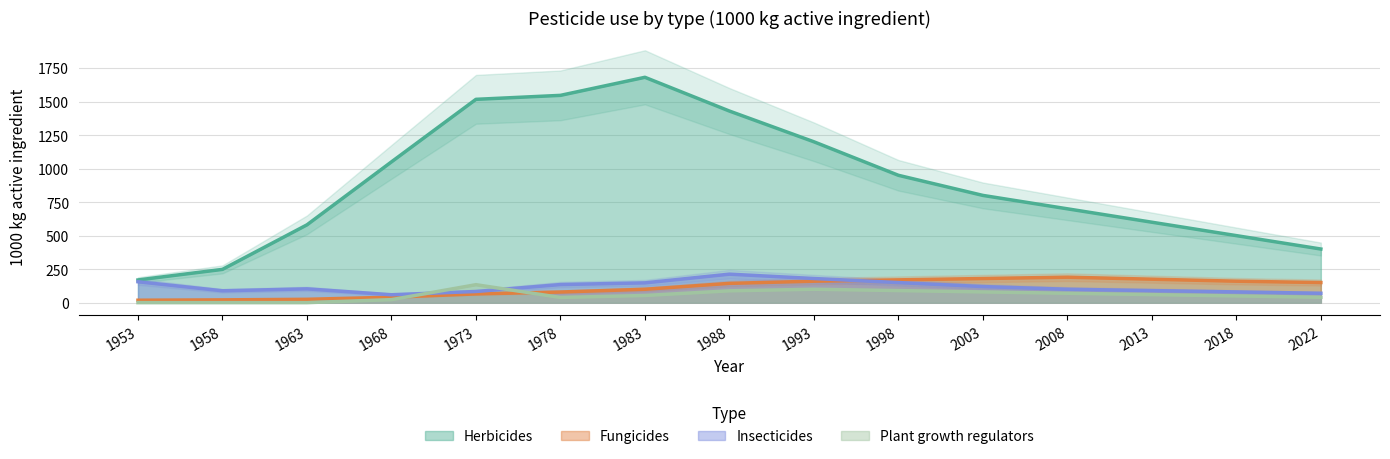

What is the highest value of the Plant growth regulators series?

133.9